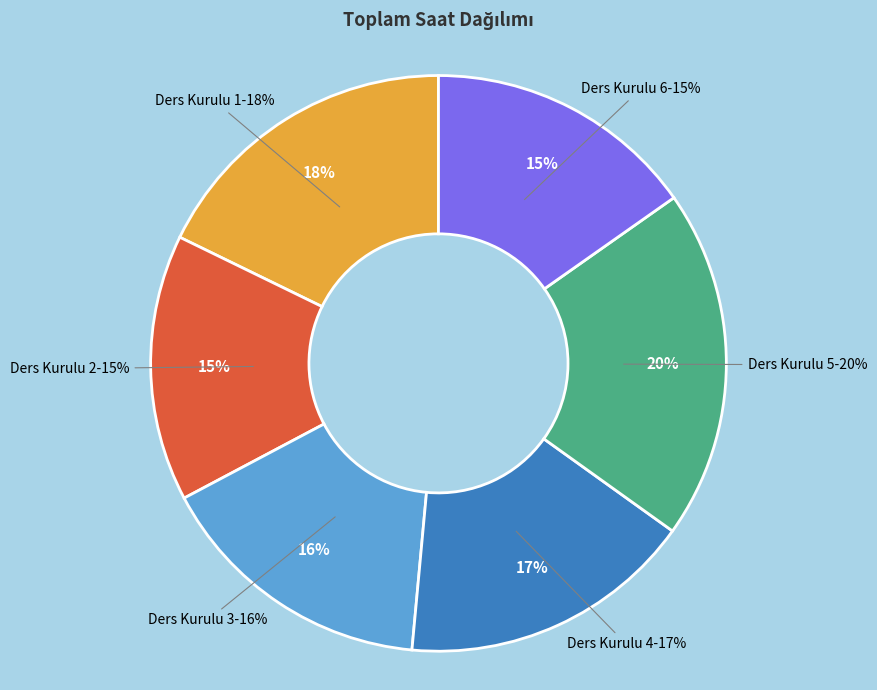

Is Ders Kurulu 6 the majority of the pie?

No